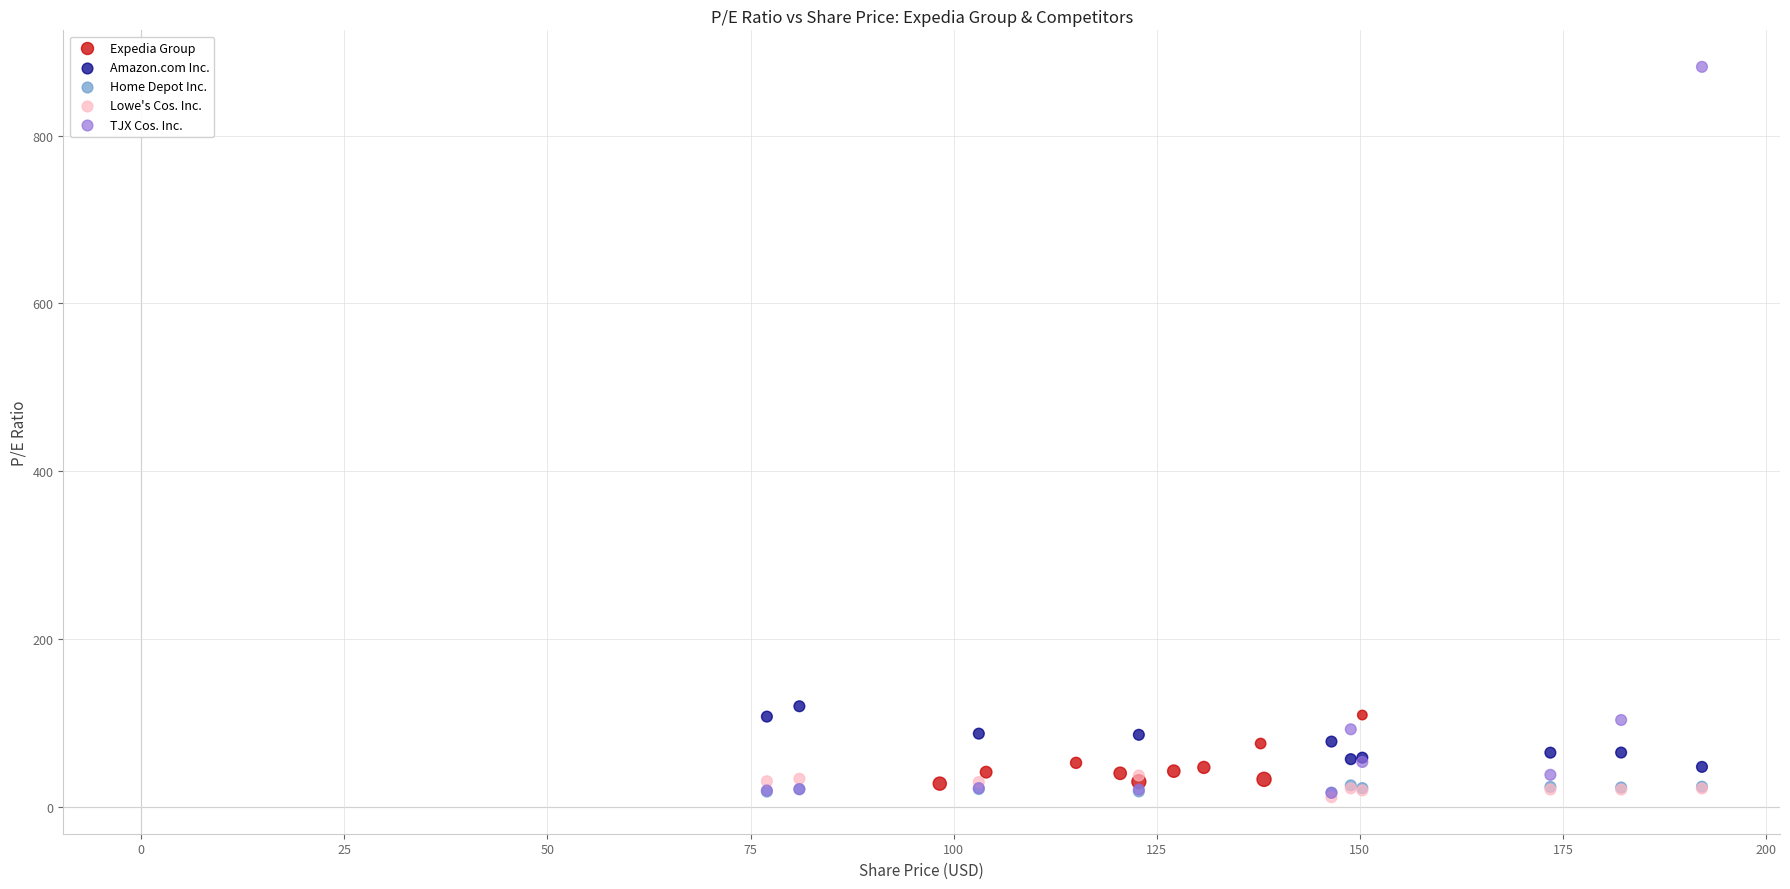

Which series has the largest Y range (max minus min)?

TJX Cos. Inc.